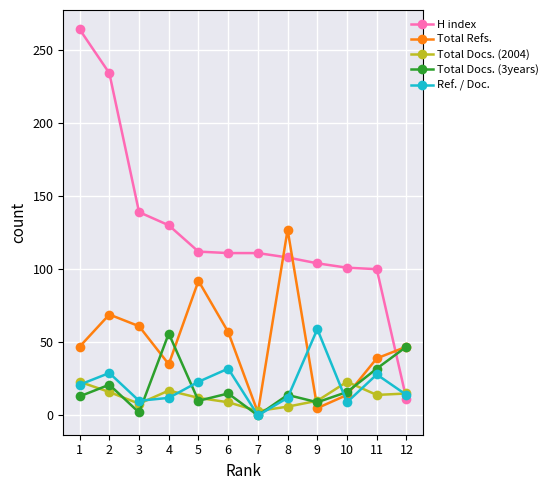

What is the spread (max minus min) of values at 1?

251